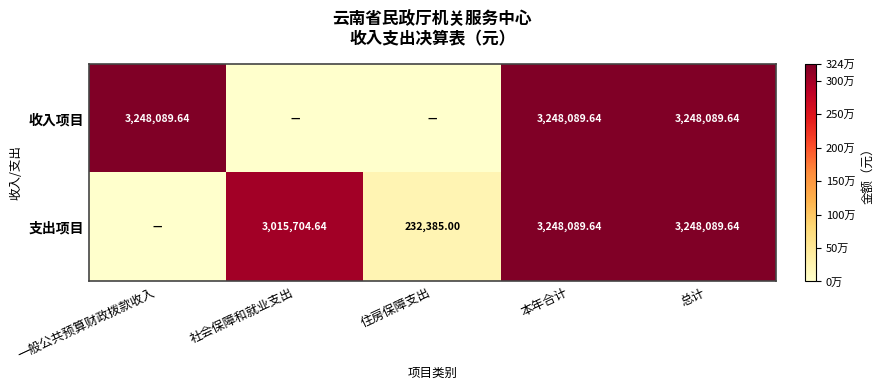

Which has a higher value, 社会保障和就业支出 or 本年合计?

本年合计